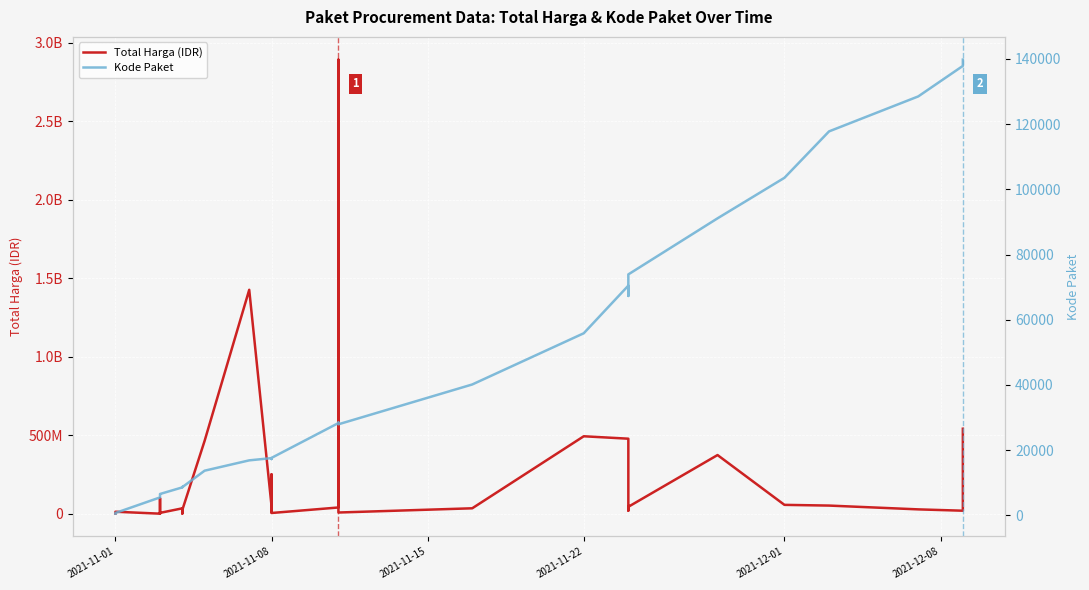

Reading right to left, transcribe all the data shown in this chart.

Total Harga (IDR): 541071000	18900000	27412000	51601000	56152800	373404000	43859200	19175000	477600000	493000000	34292000	7401240	2892122000	39440000	4350000	250350000	15513960	9180000	49730040	1425867900	464002100	23653000	577875	32441200	34000000	5129000	8742500	182000	4672200	265000	2772000	98772570	78000	12453900	333600
Kode Paket: 139817	137876	128516	117783	103541	91101	73894	67279	70453	55826	40112	27891	28425	28271	17580	17238	17283	17272	17509	16823	13652	8601	8668	8646	8530	6503	6397	6350	6300	6246	6214	5997	5449	675	464